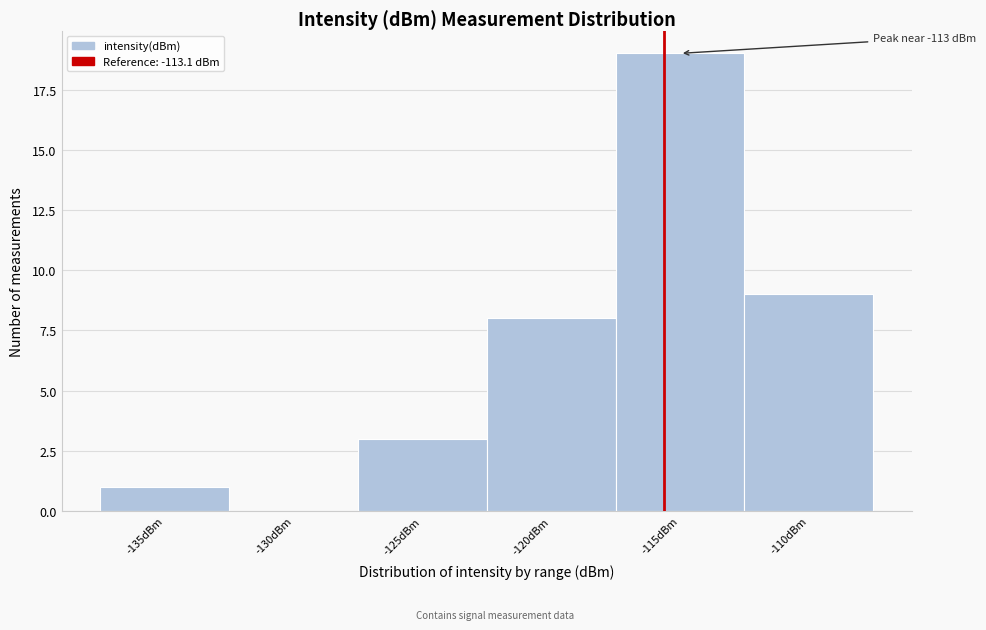

Reading left to right, extract all data points from this chart.

-135dBm=1	-130dBm=0	-125dBm=3	-120dBm=8	-115dBm=19	-110dBm=9